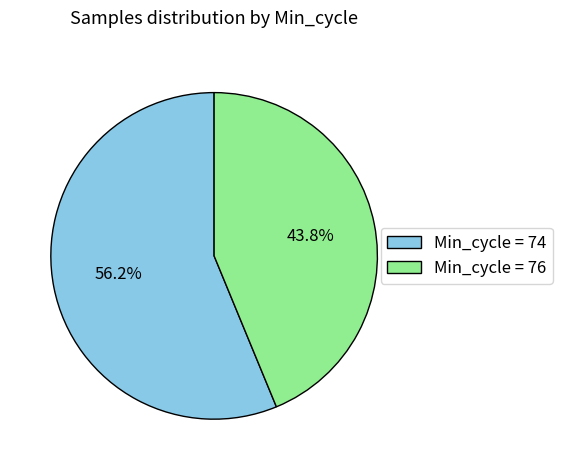

How many slices are in this pie chart?

2